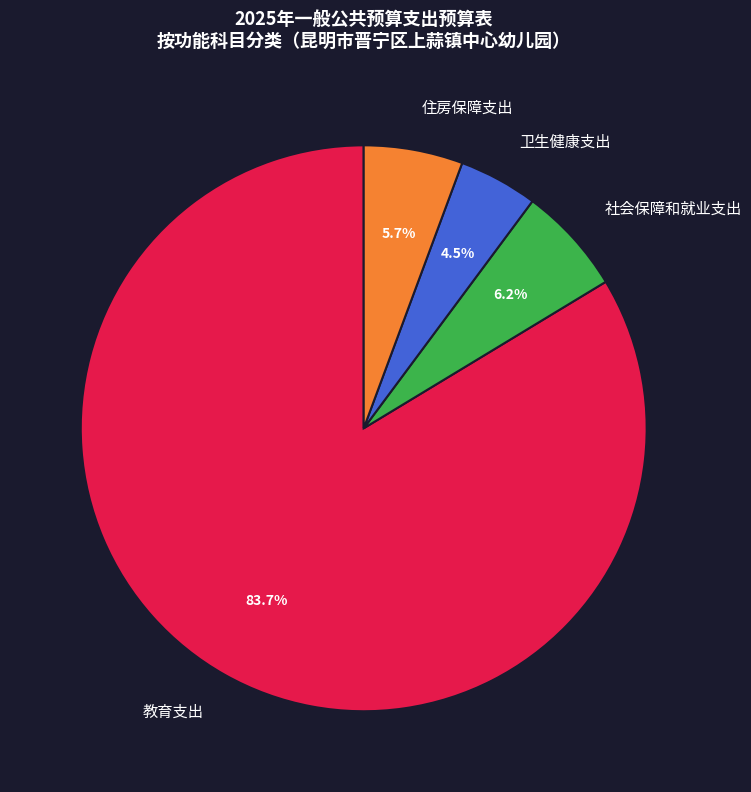

To the nearest percent, what is the combined percentage of 住房保障支出 and 教育支出?

89%